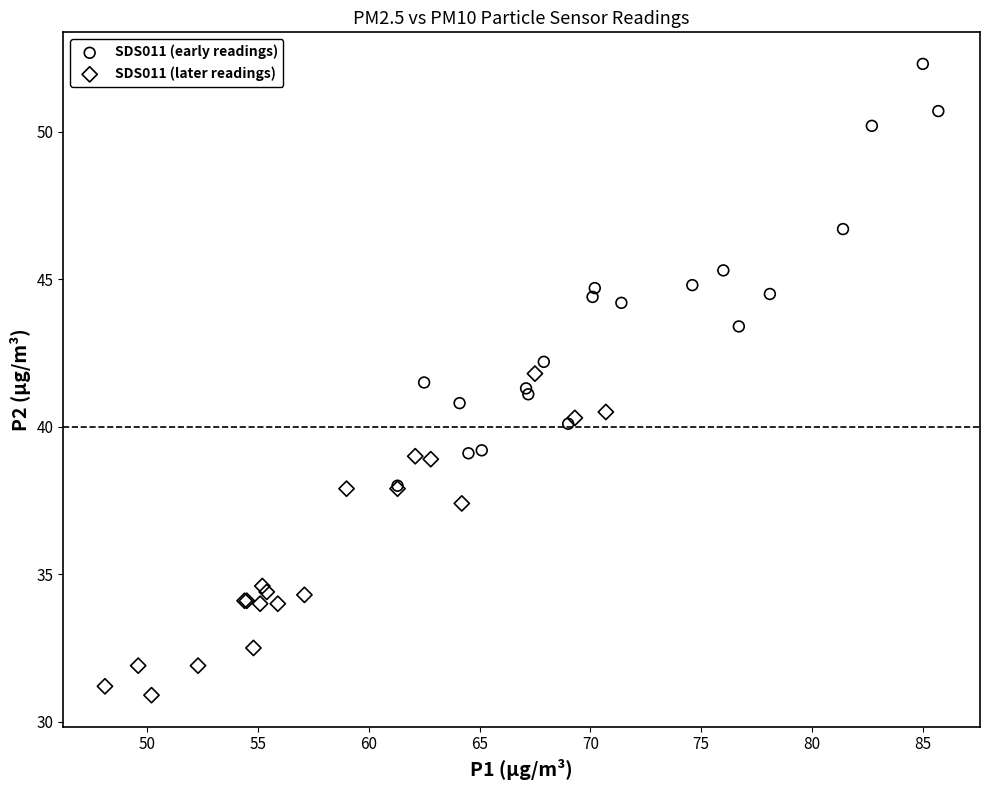

Which series reaches the minimum Y coordinate?

SDS011 (later readings)